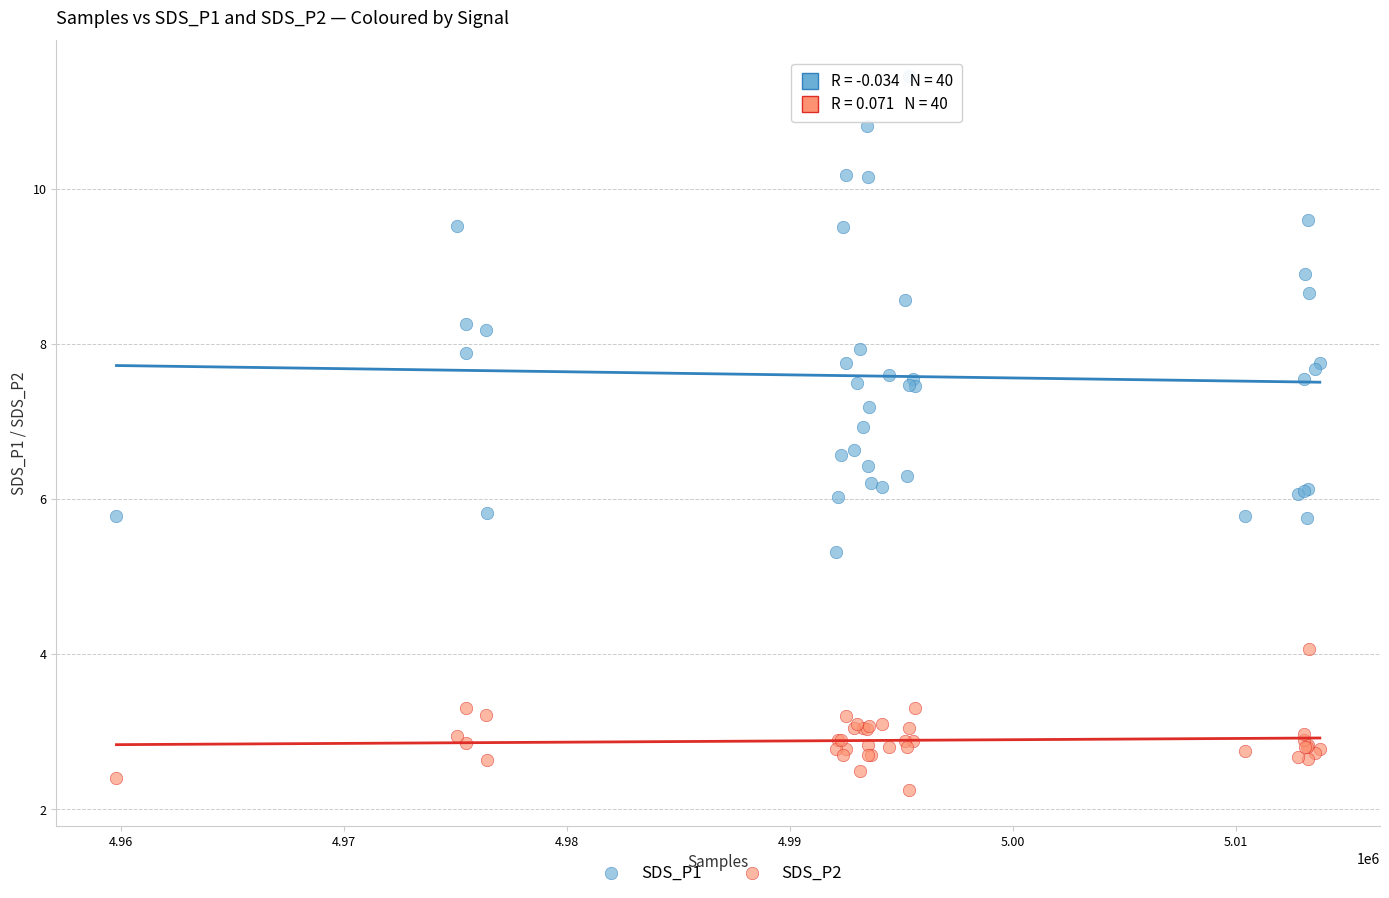

Which series has the widest spread of Y values?

SDS_P1